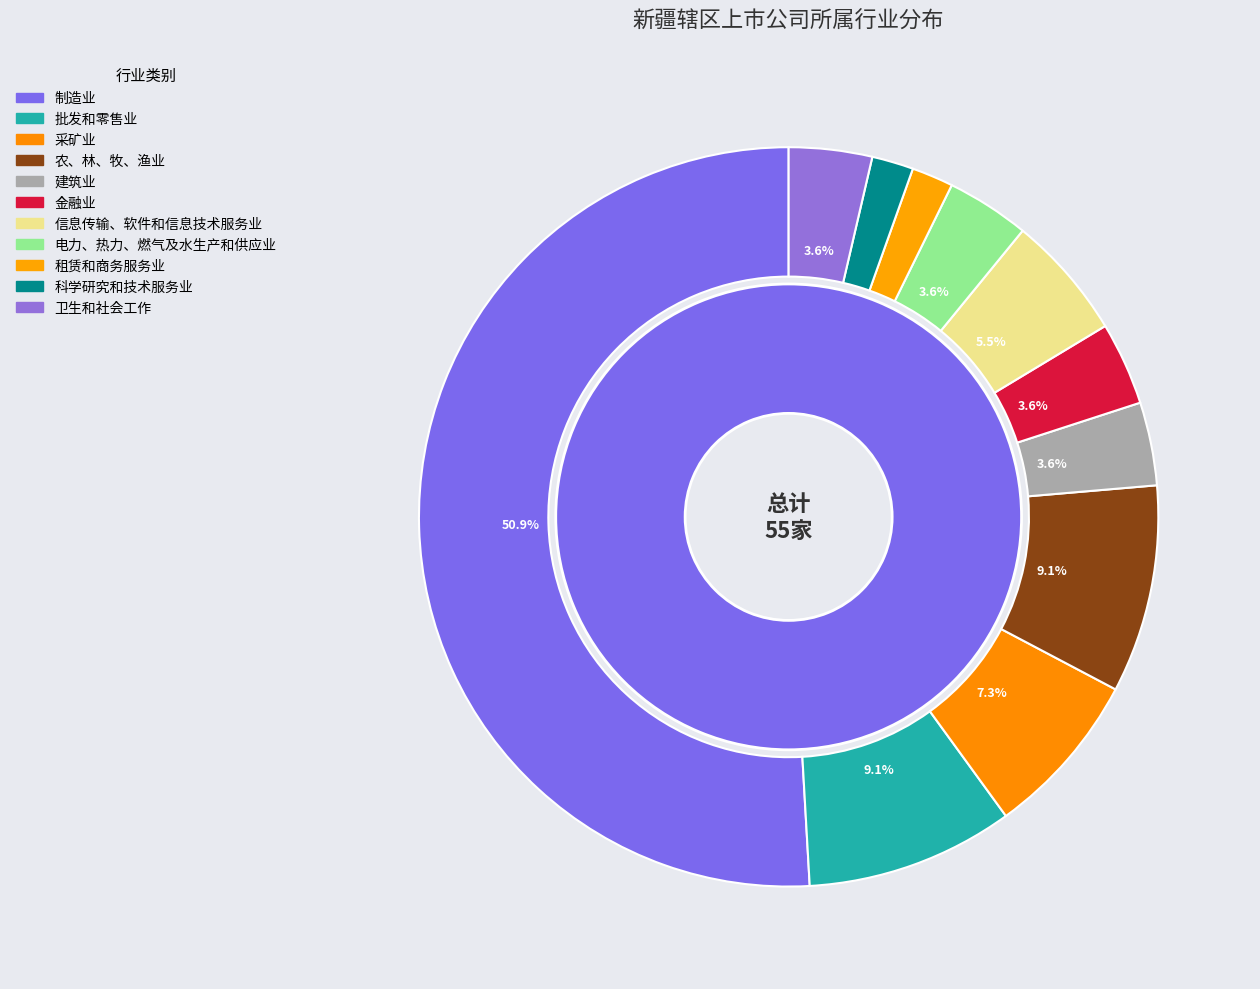

What percentage do 卫生和社会工作 and 农、林、牧、渔业 together represent?

12.7%